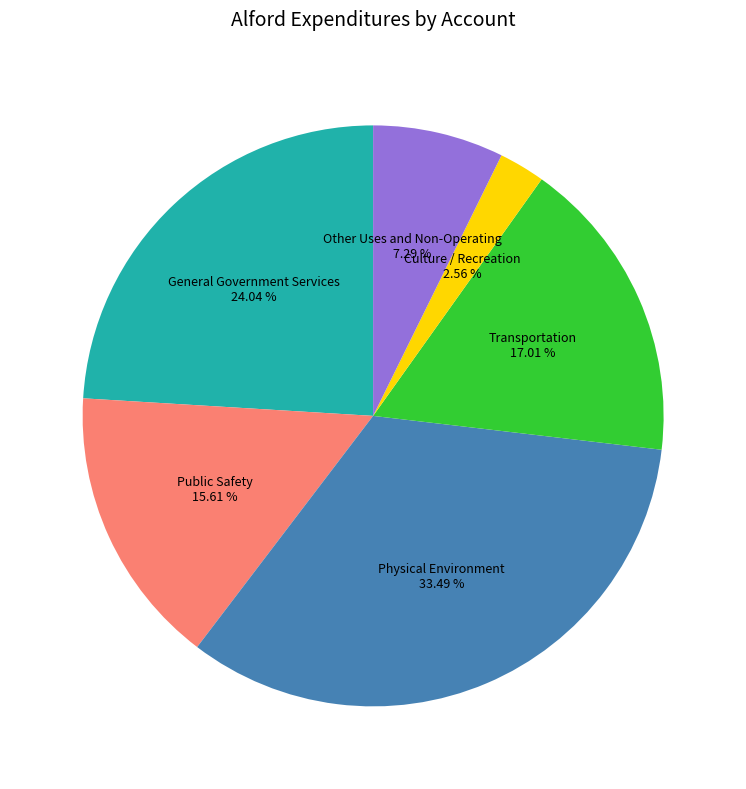

Is there any slice that represents more than half of the pie?

No